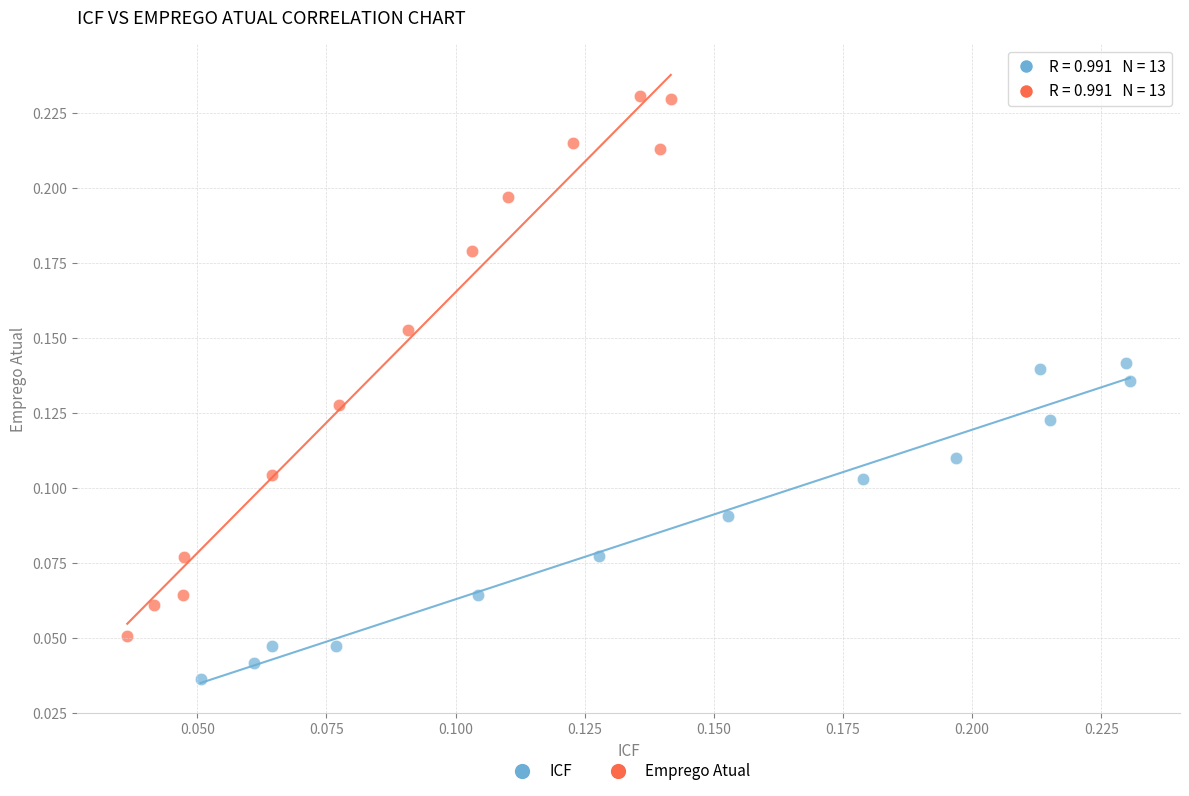

Which series has the widest spread of Y values?

Emprego Atual